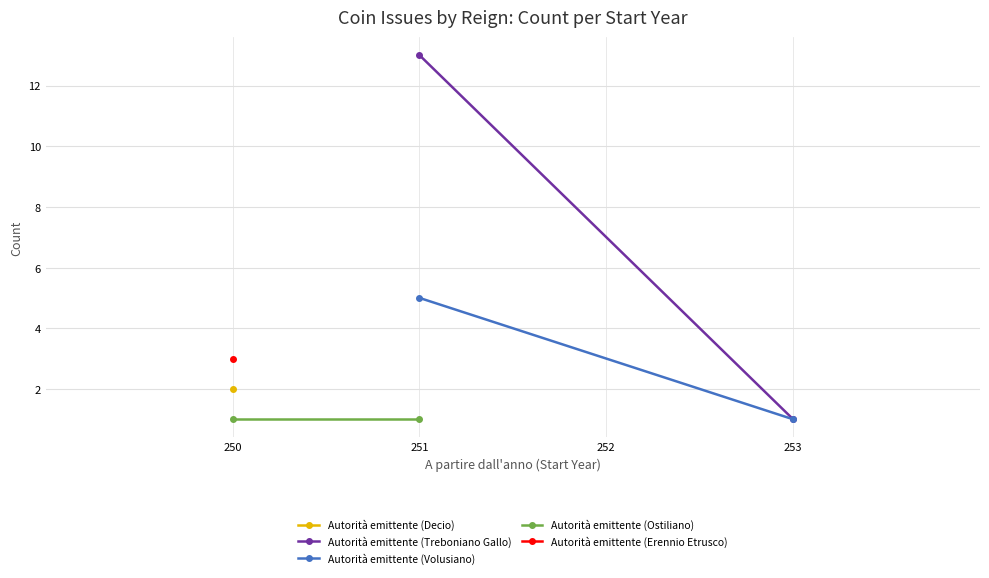

What is the value of the Autorità emittente (Treboniano Gallo) point at the 1st from the left?

13